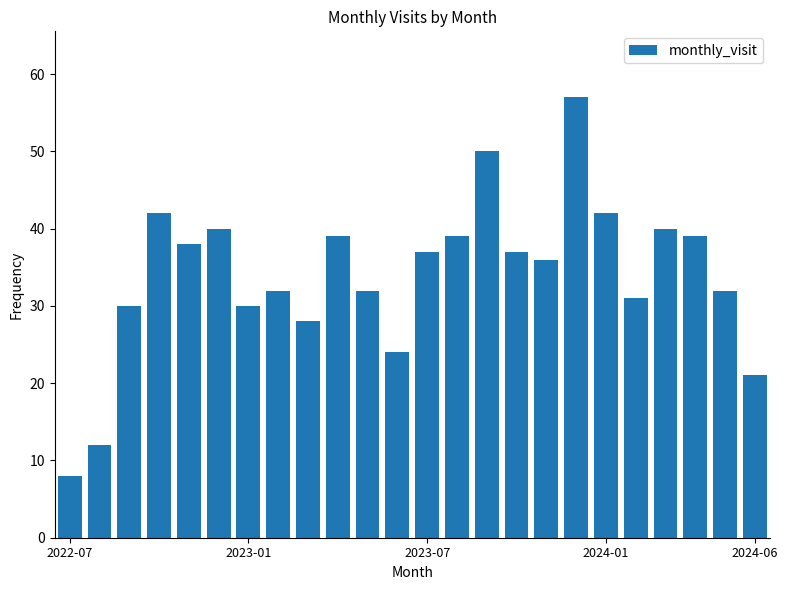

What is the greatest value displayed?

57